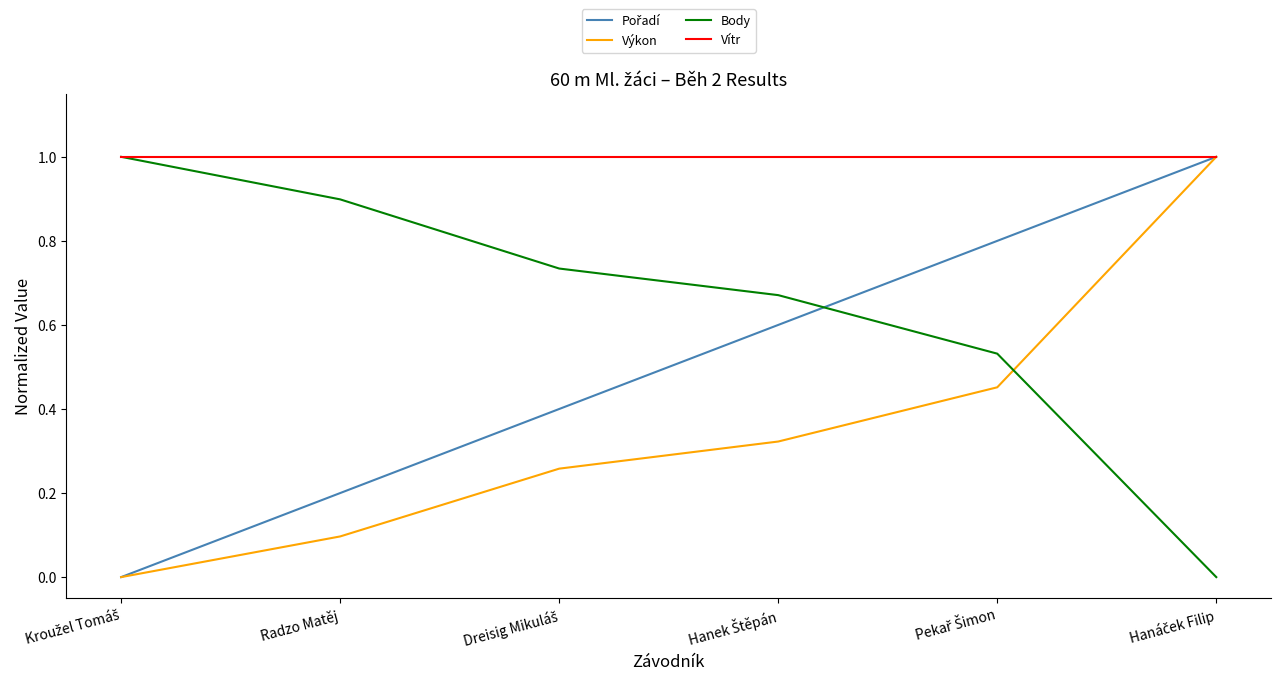

Which series has the largest total across all categories?

Vítr